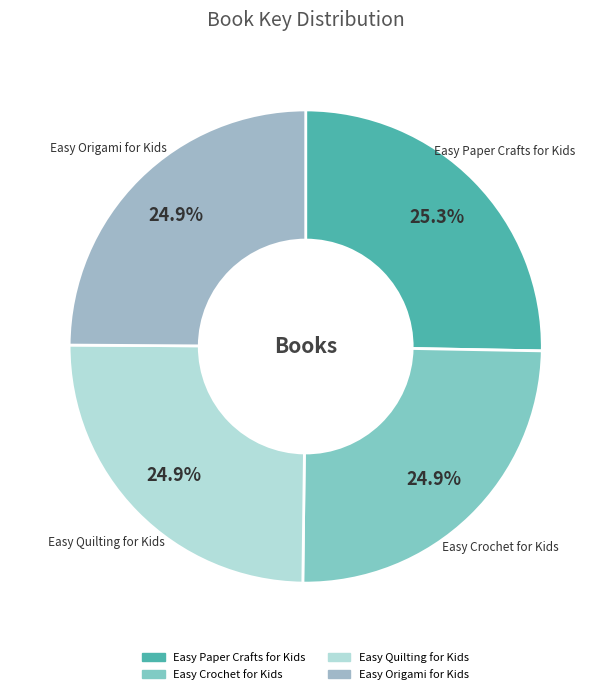

True or false: Easy Paper Crafts for Kids accounts for 25% of the total.

True